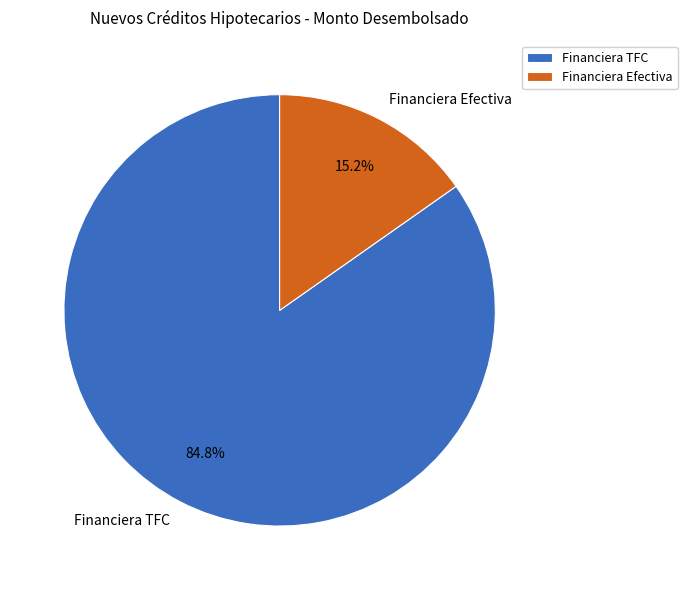

Is the sum of Financiera Efectiva and Financiera TFC greater than half?

Yes